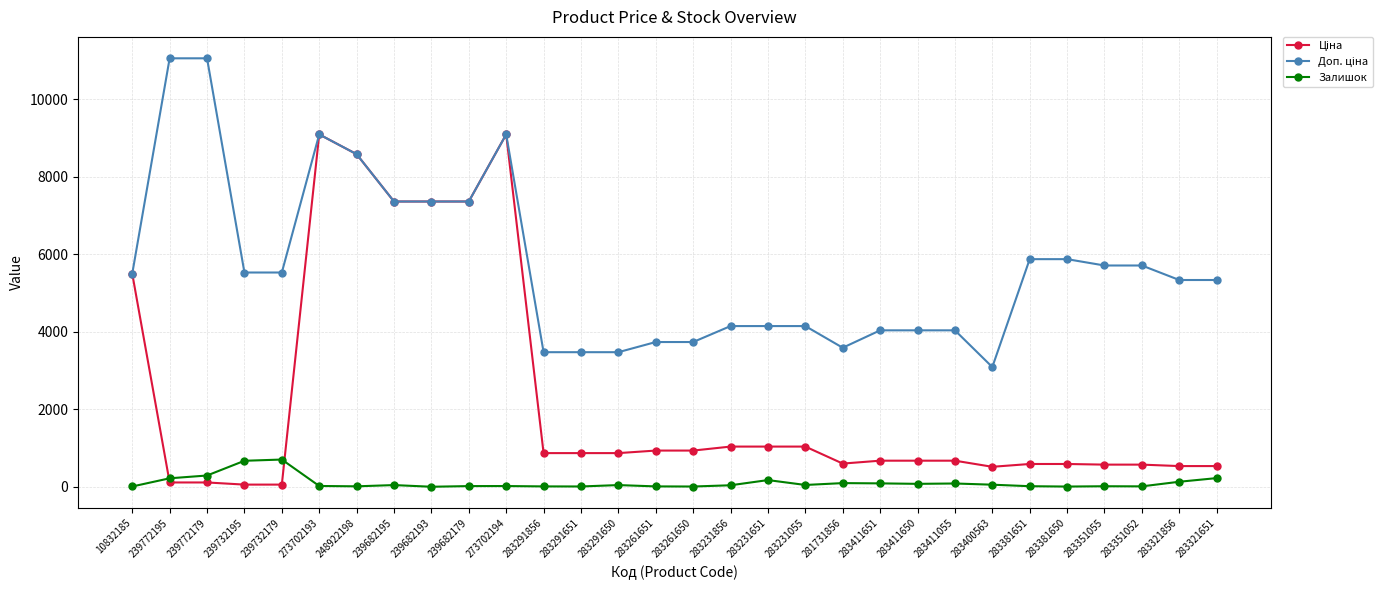

The Залишок series shows 10.0 at 283351052. True or false?

True